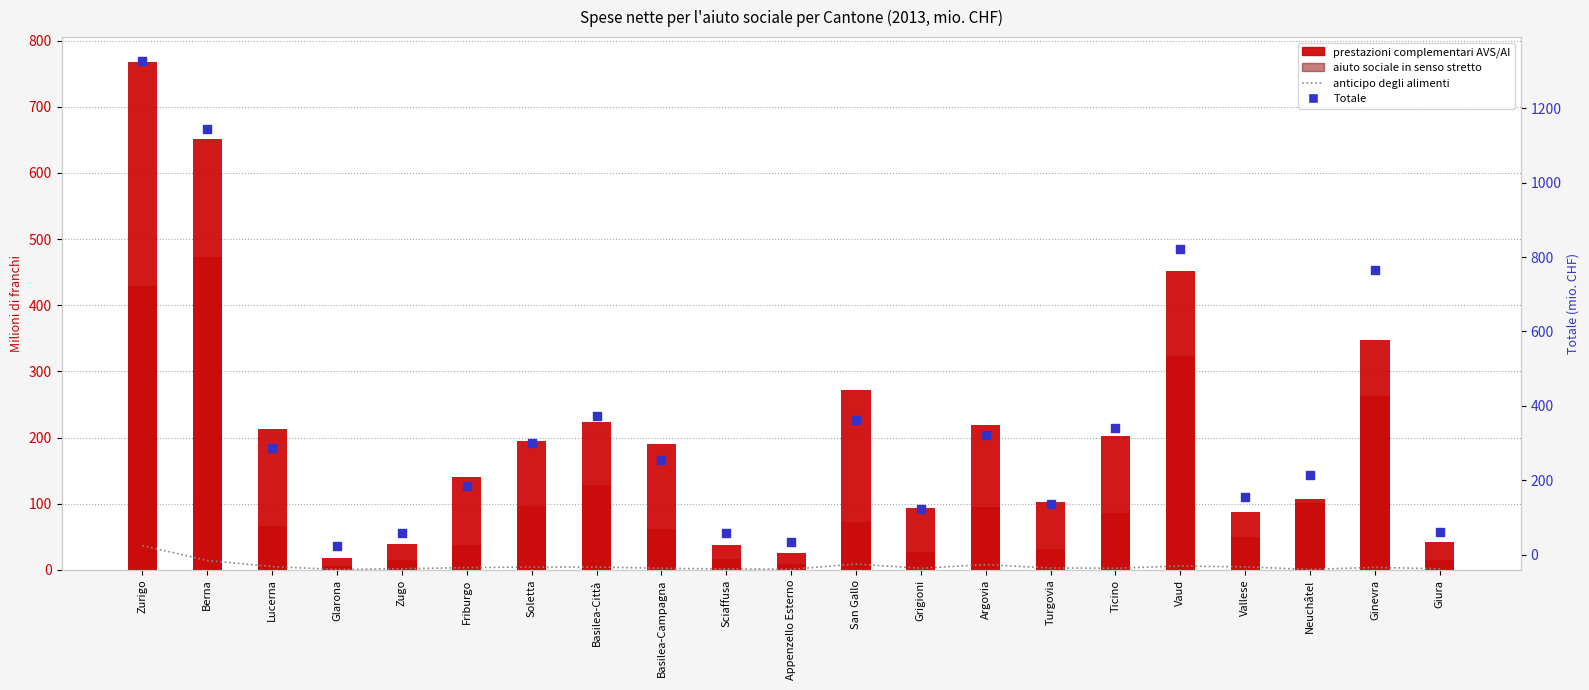

What are all the series names shown in the legend?

anticipo degli alimenti, prestazioni complementari AVS/AI, aiuto sociale in senso stretto, Totale